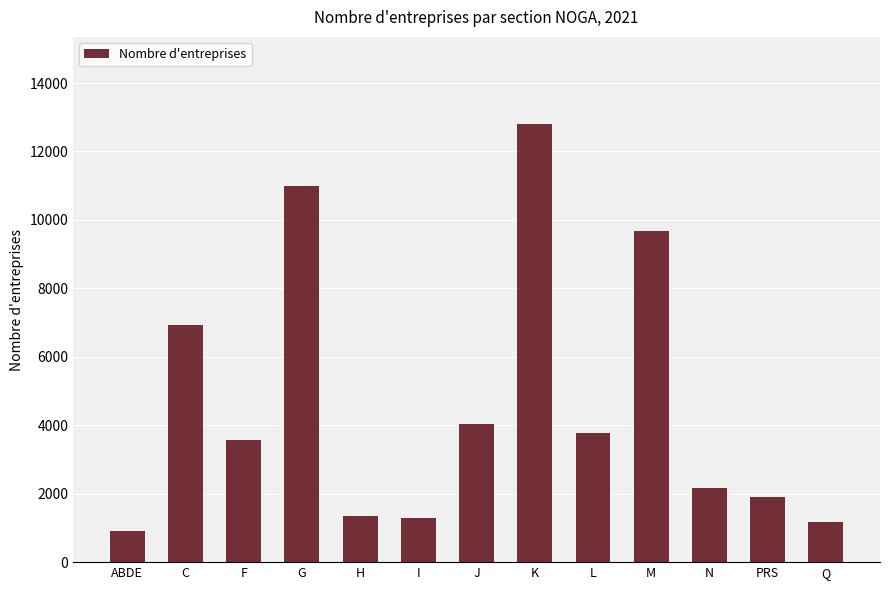

At which label is the value closest to 6853?

C